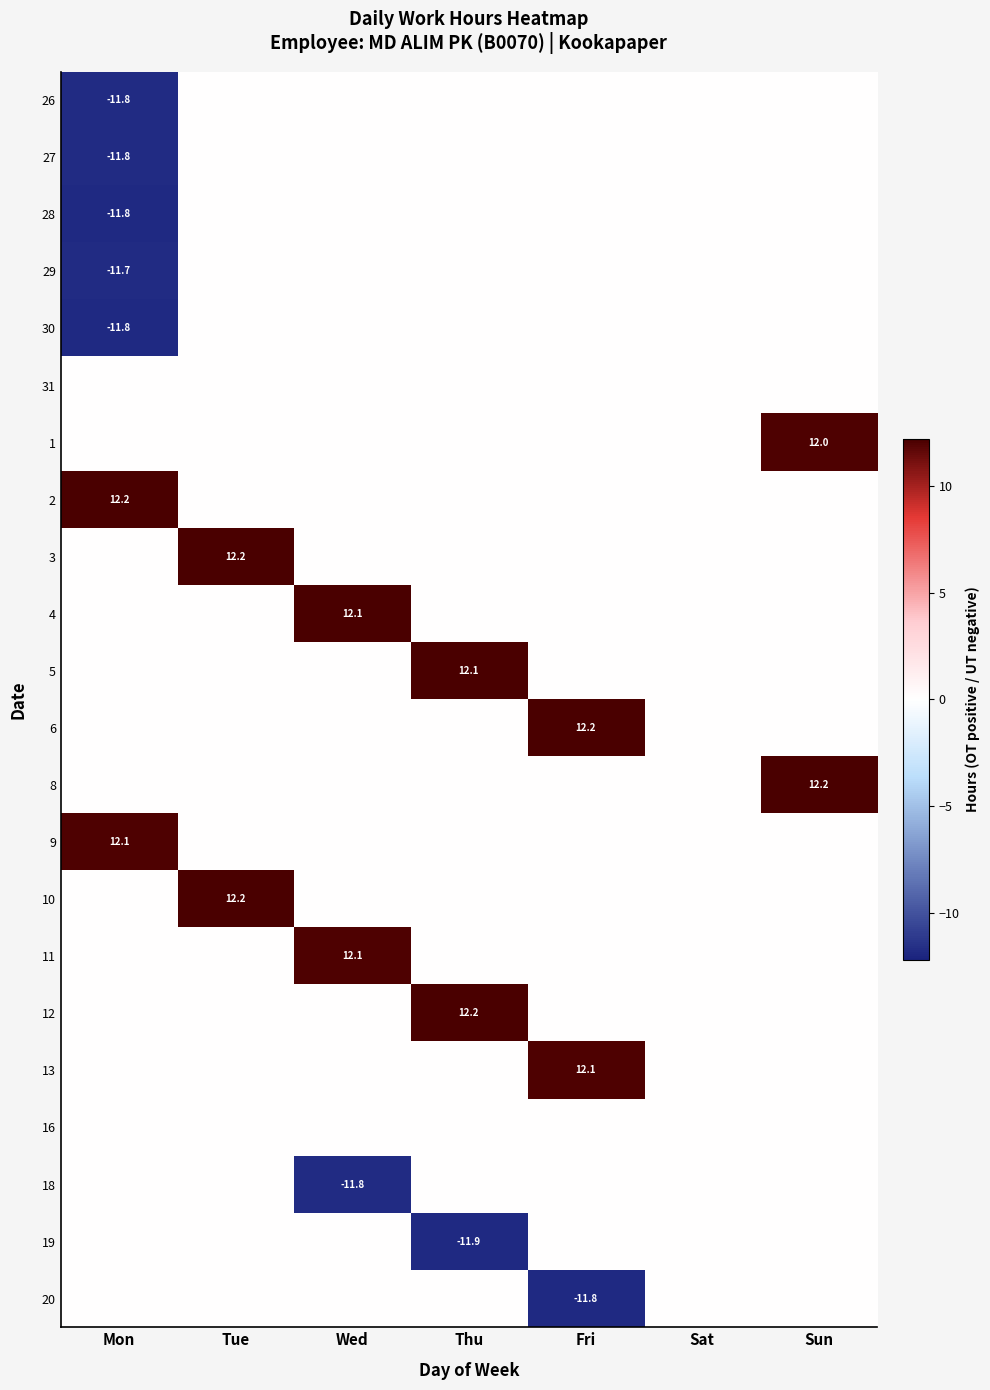

How many values in 11 are above zero?

1